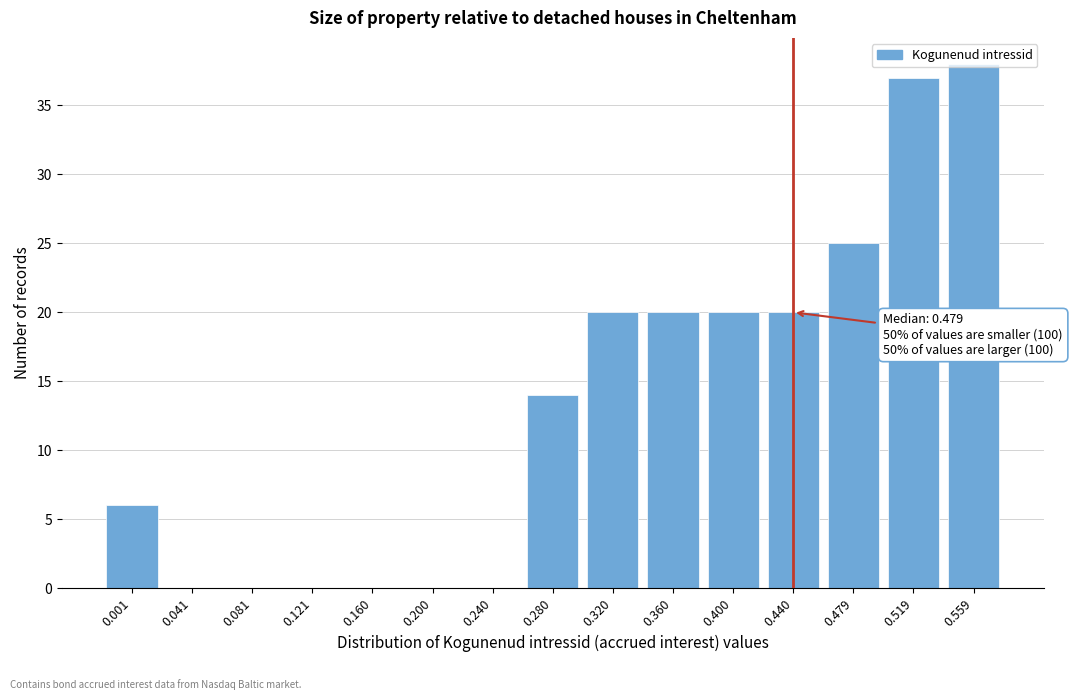

Is it true that the value at 0.081 is 12?

False